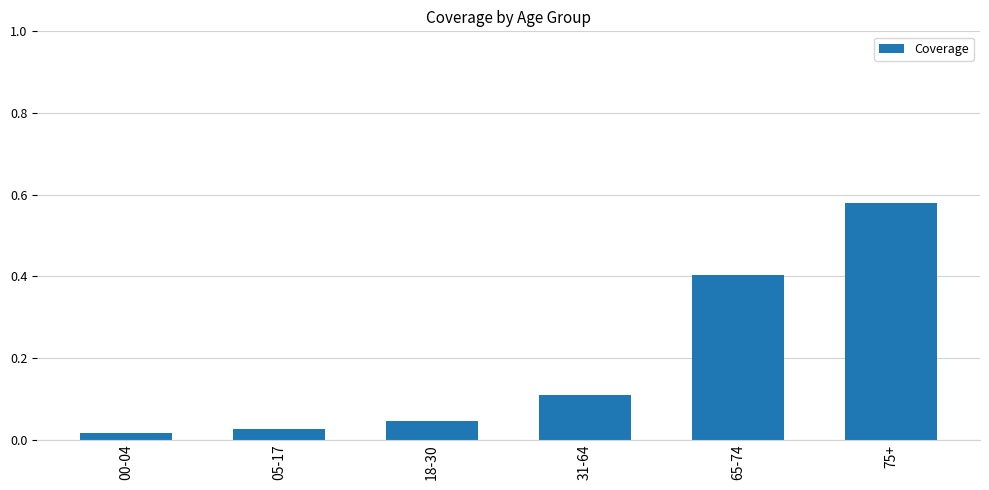

Which label corresponds to the largest value in the chart?

75+